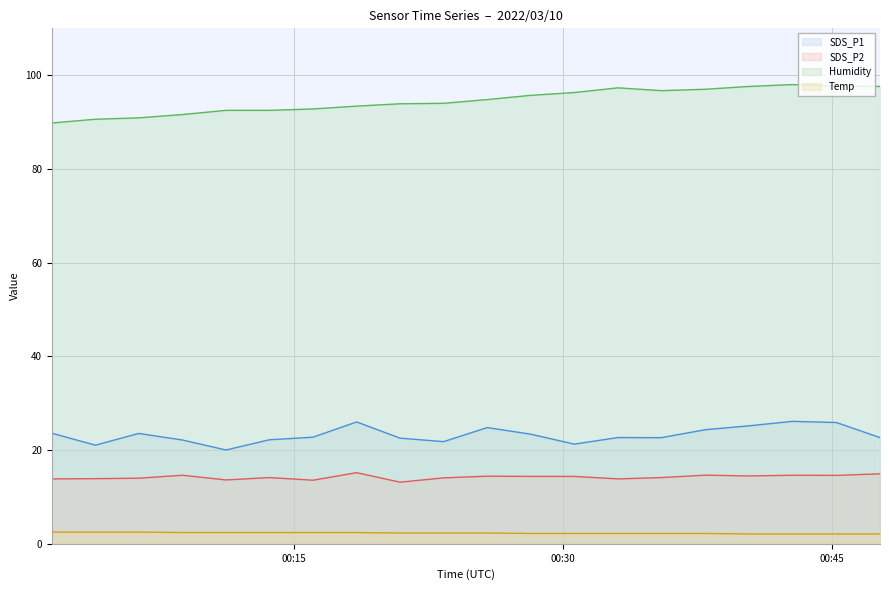

Is it true that SDS_P2 equals 14.4 at 2022/03/10 00:28:13?

True